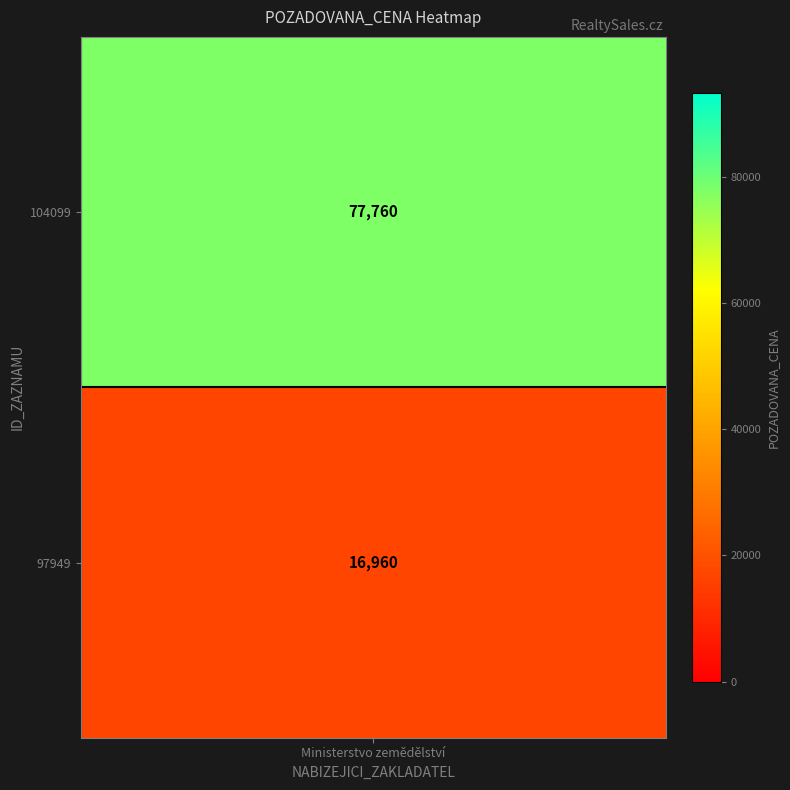

What is the sum of all values?

94720